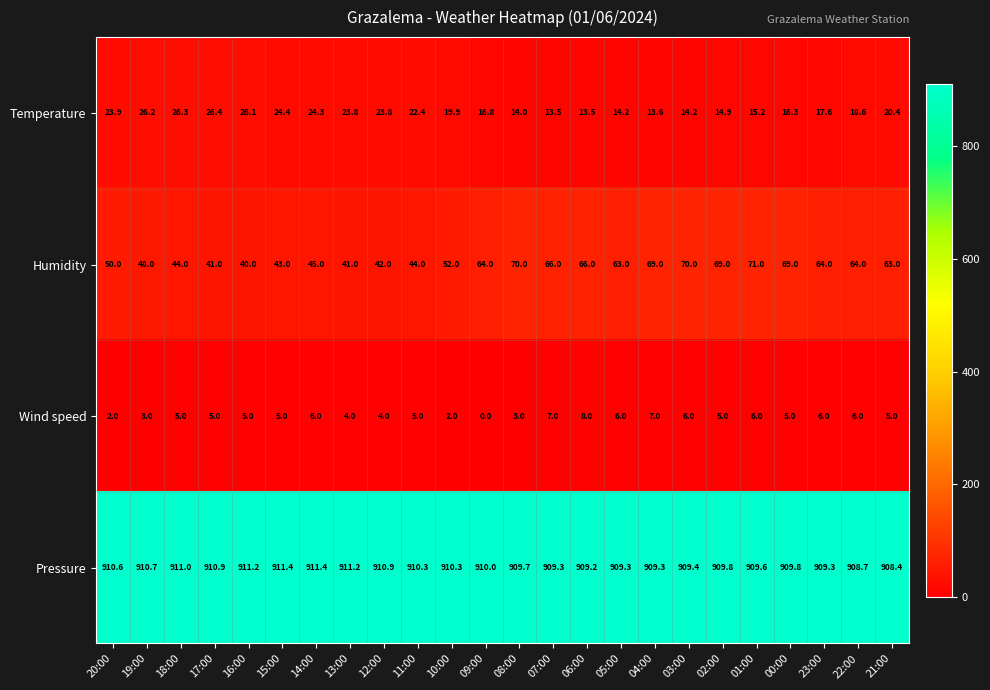

What is the sum of the Humidity values at 10:00 and 13:00?

93.0